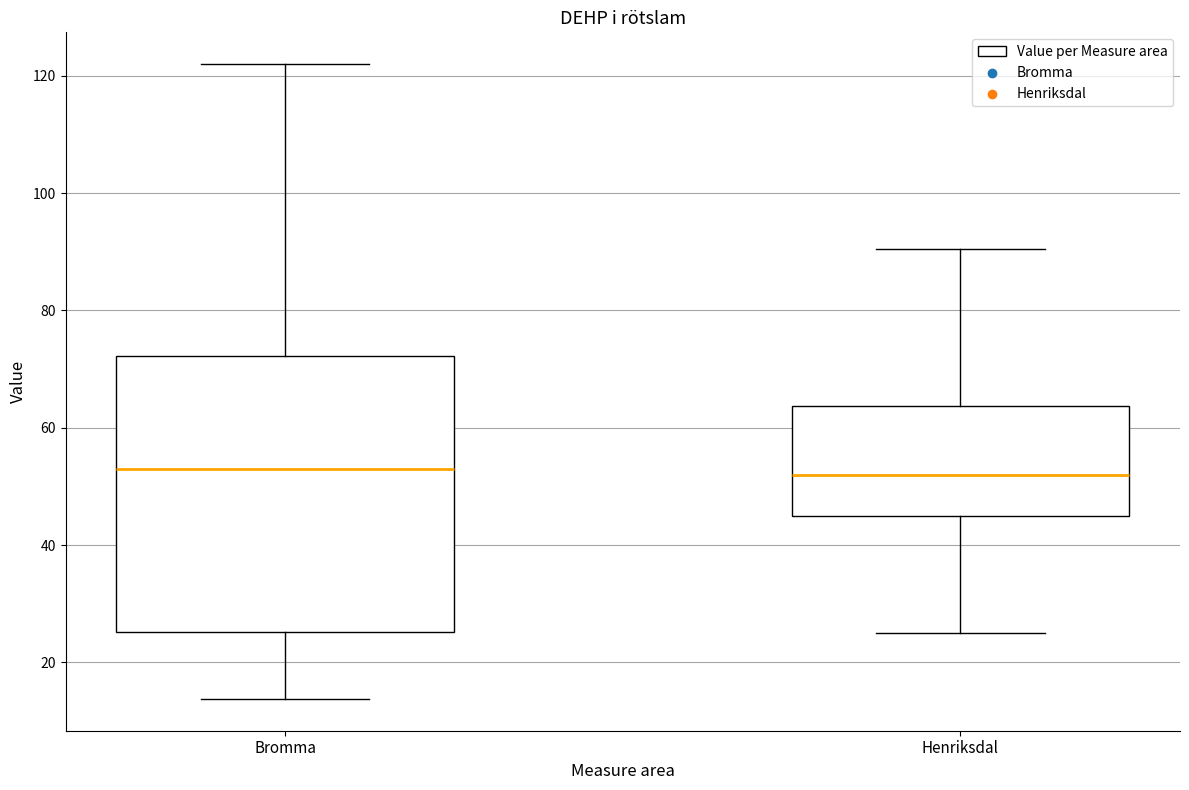

Reading left to right, transcribe this box plot: for each box, give where its median line is, the range the box spans, and where its two whiskers end, as read against the y-axis. The values are not printed on the chart, so give them approximately, as read against the axis.

Bromma: median 54, box 26 to 72, whiskers 14 to 122
Henriksdal: median 52, box 44 to 64, whiskers 26 to 90